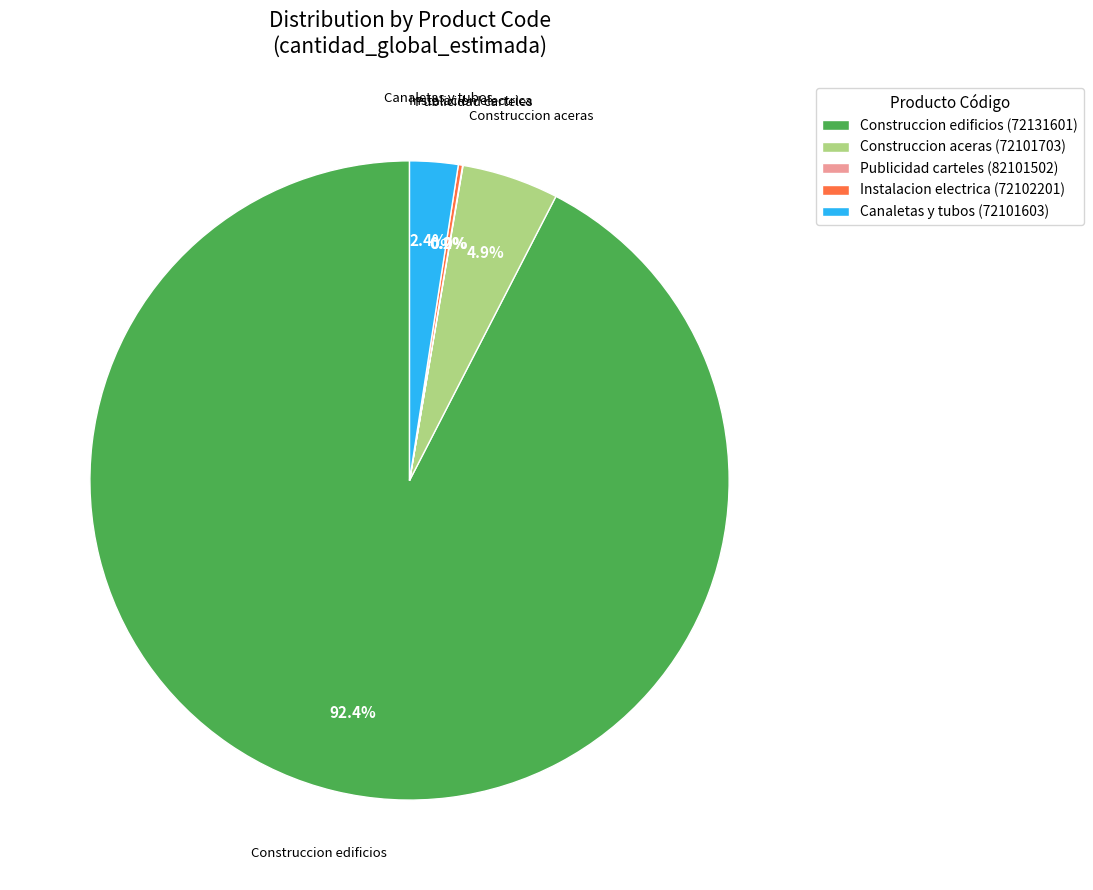

What is the total percentage of Canaletas y tubos (72101603) and Construccion edificios (72131601)?

94.9%